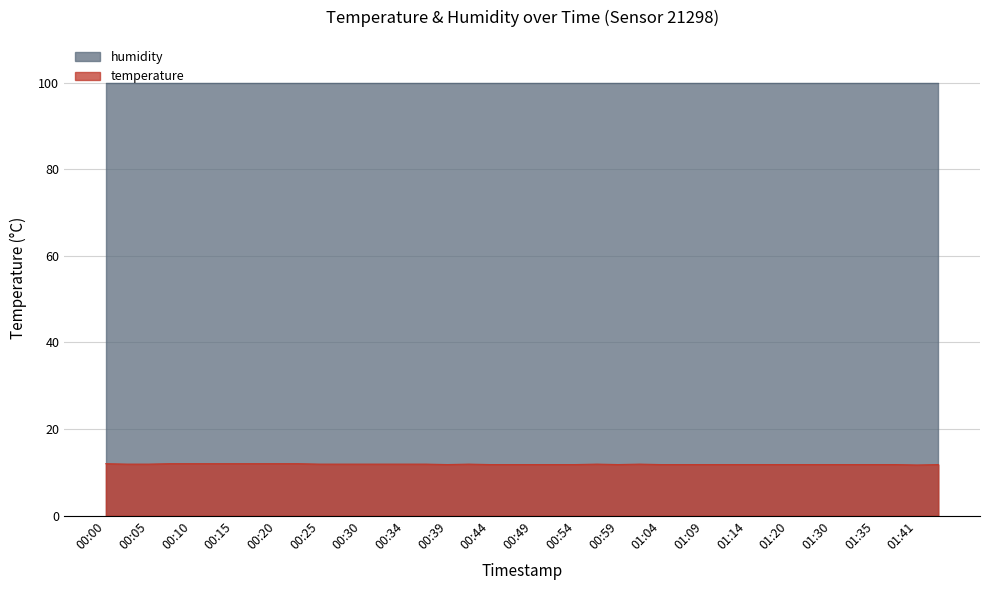

Count the number of data series in this chart.

2